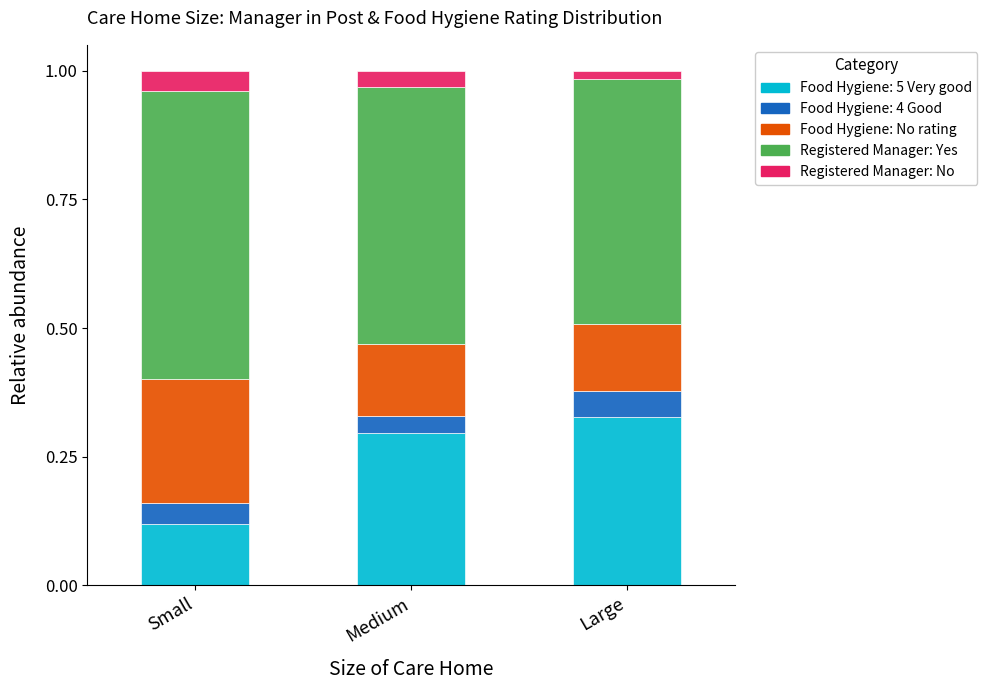

The Food Hygiene: 5 Very good series shows 0.4 at Medium. True or false?

False